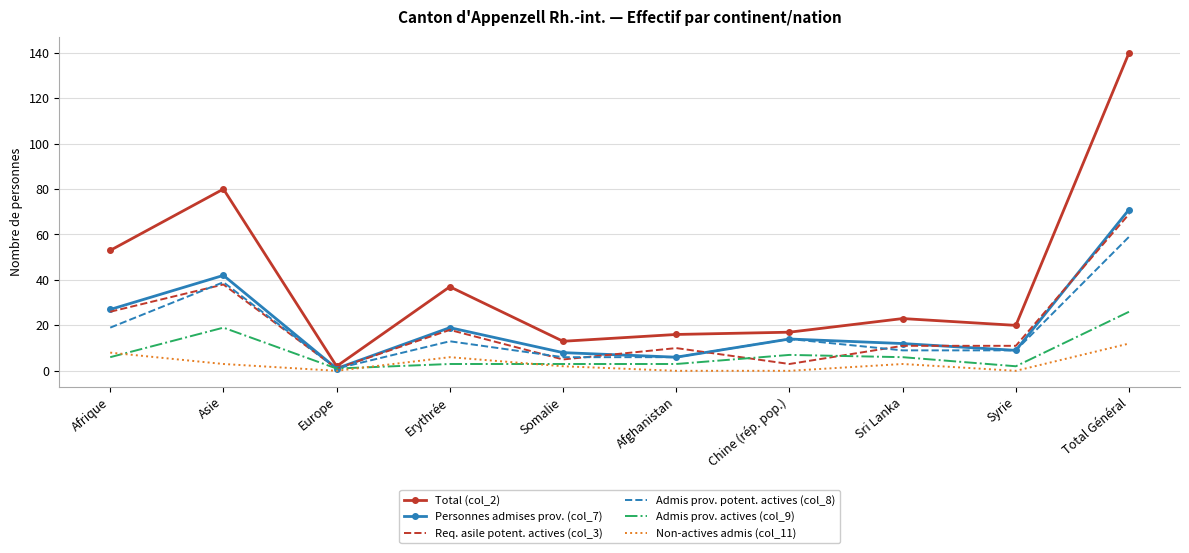

Which series has the largest total across all categories?

Total (col_2)